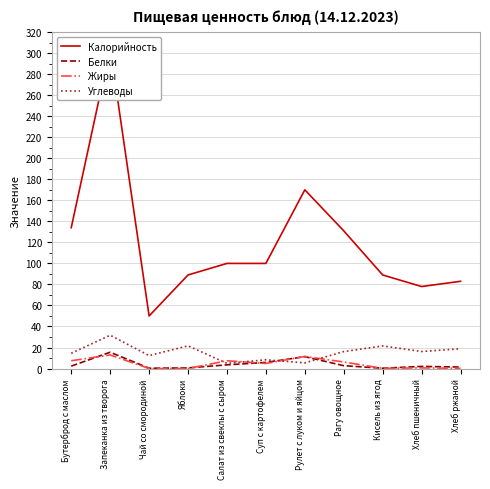

Reading left to right, extract all data points from this chart.

Калорийность: Бутерброд с маслом=134.0	Запеканка из творога=305.0	Чай со смородиной=50.0	Яблоки=89.0	Салат из свеклы с сыром=100.0	Суп с картофелем=100.0	Рулет с луком и яйцом=170.0	Рагу овощное=131.0	Кисель из ягод=89.0	Хлеб пшеничный=78.0	Хлеб ржаной=83.0
Белки: Бутерброд с маслом=2.3	Запеканка из творога=15.5	Чай со смородиной=0.3	Яблоки=0.6	Салат из свеклы с сыром=3.5	Суп с картофелем=5.8	Рулет с луком и яйцом=11.3	Рагу овощное=2.7	Кисель из ягод=0.3	Хлеб пшеничный=2.0	Хлеб ржаной=1.4
Жиры: Бутерброд с маслом=7.4	Запеканка из творога=12.9	Чай со смородиной=0.0	Яблоки=0.0	Салат из свеклы с сыром=7.4	Суп с картофелем=4.8	Рулет с луком и яйцом=11.5	Рагу овощное=6.2	Кисель из ягод=0.2	Хлеб пшеничный=0.6	Хлеб ржаной=0.2
Углеводы: Бутерброд с маслом=14.5	Запеканка из творога=31.7	Чай со смородиной=12.3	Яблоки=21.6	Салат из свеклы с сыром=4.9	Суп с картофелем=8.3	Рулет с луком и яйцом=5.4	Рагу овощное=16.1	Кисель из ягод=21.5	Хлеб пшеничный=16.2	Хлеб ржаной=18.8